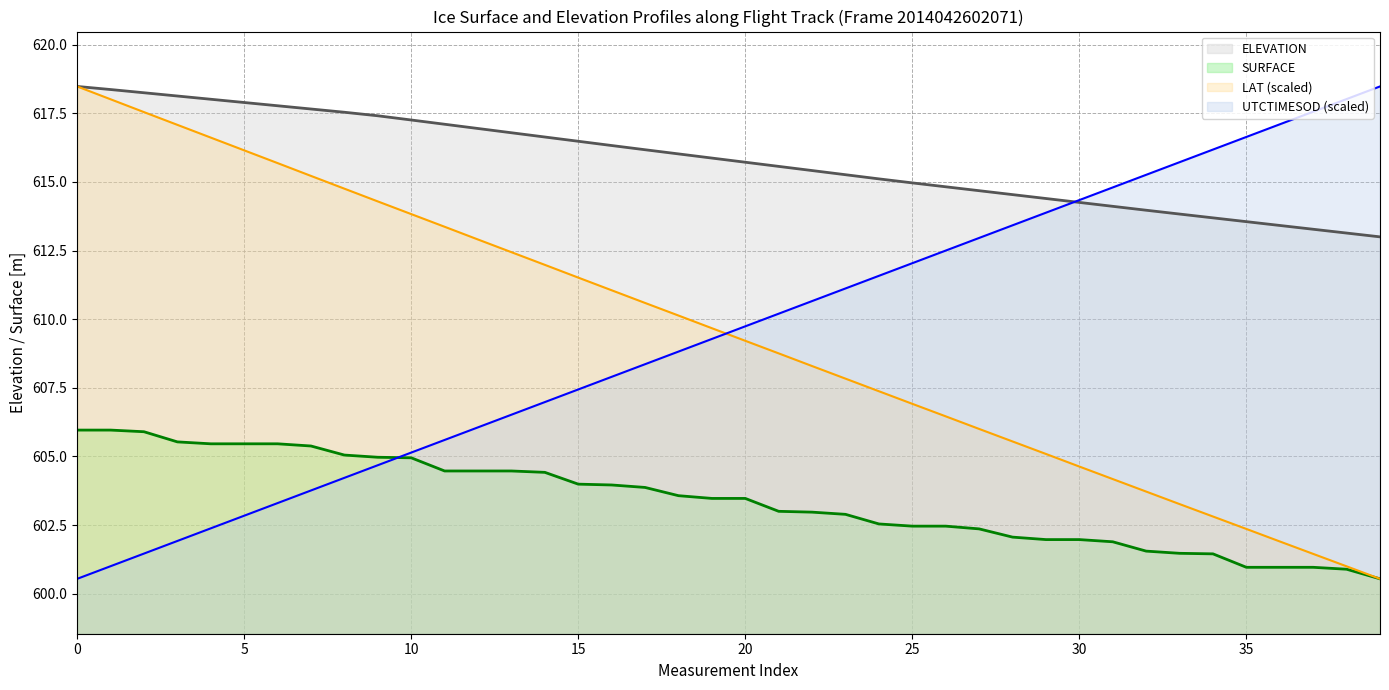

How many data points does each series have?

40